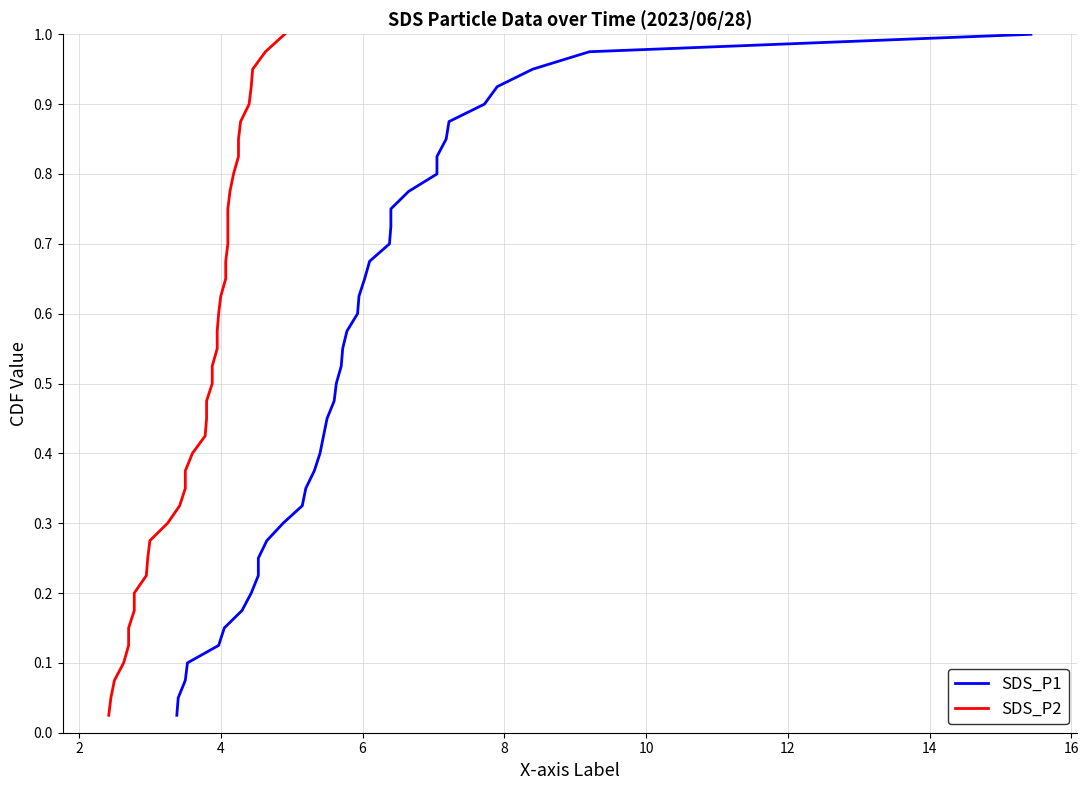

What are all the series names shown in the legend?

SDS_P1, SDS_P2